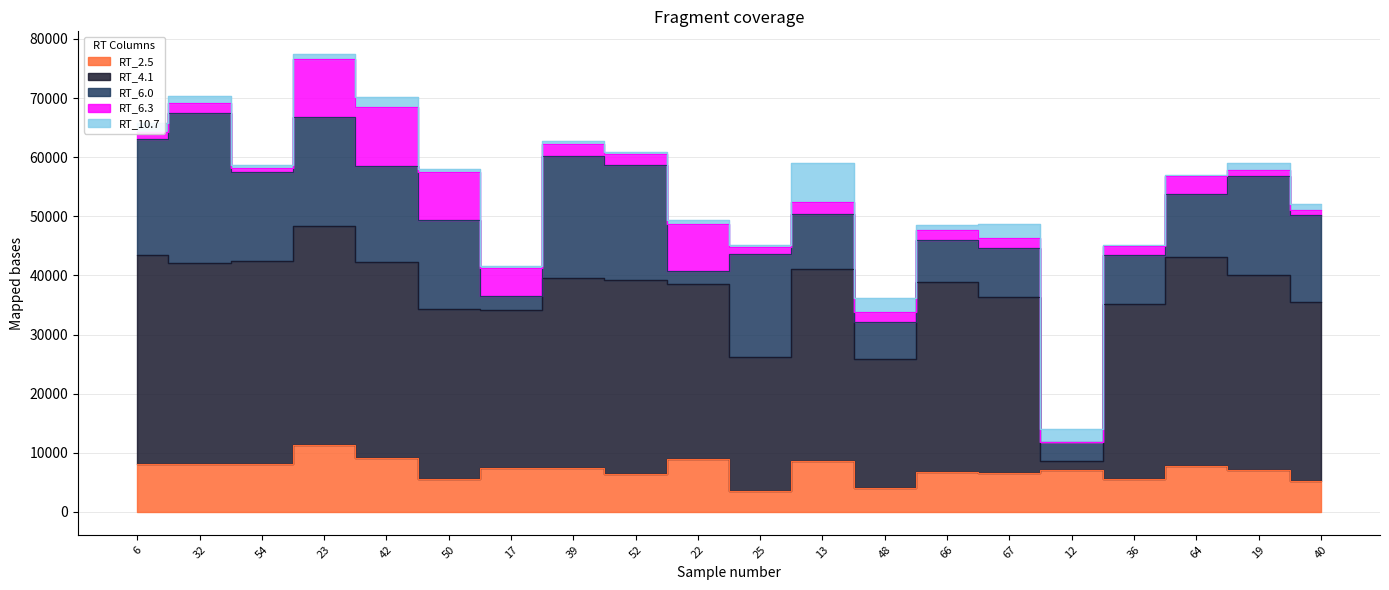

True or false: RT_6.3 and RT_4.1 intersect in this chart.

False